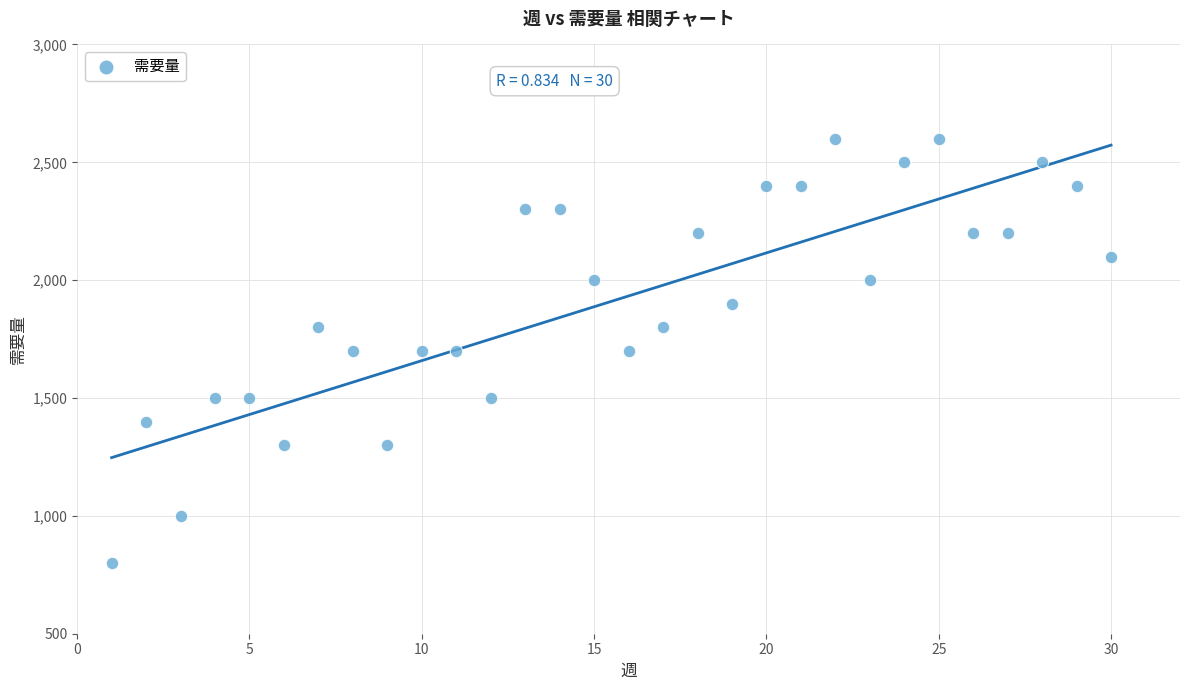

What is the range of X values (max minus min)?

29